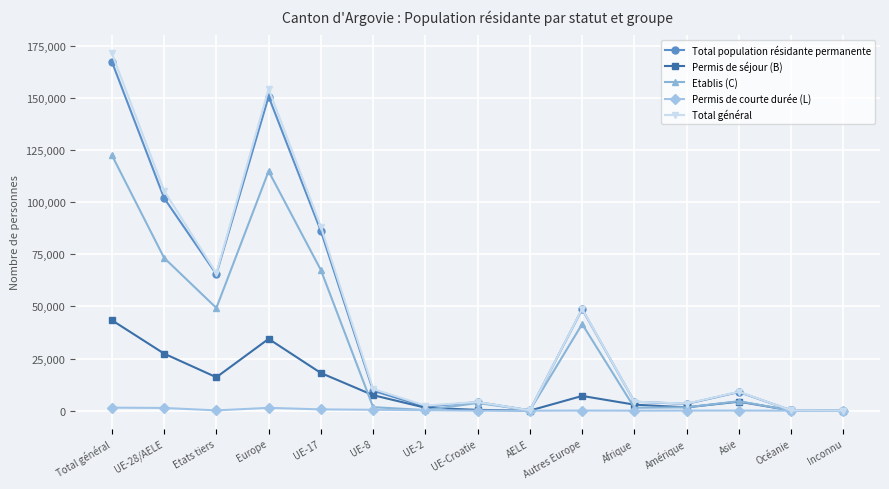

What value does the Etablis (C) series have at Océanie?

75